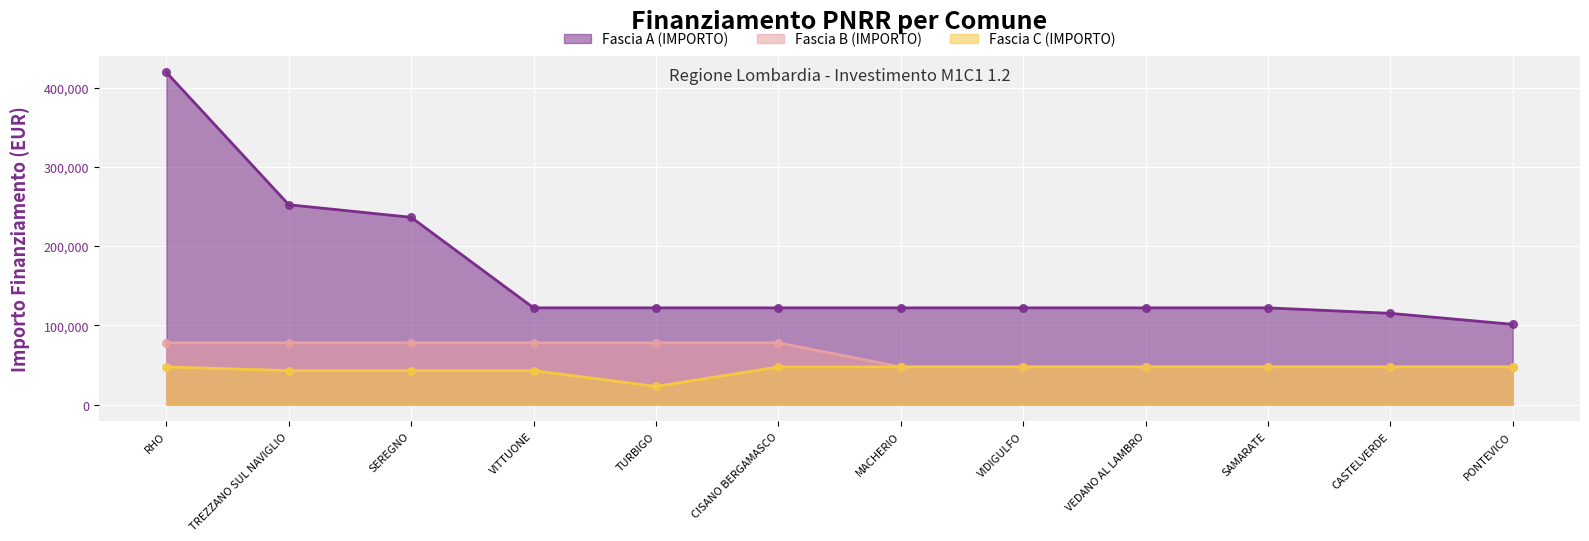

What is the total value across all series at CISANO BERGAMASCO?

247316